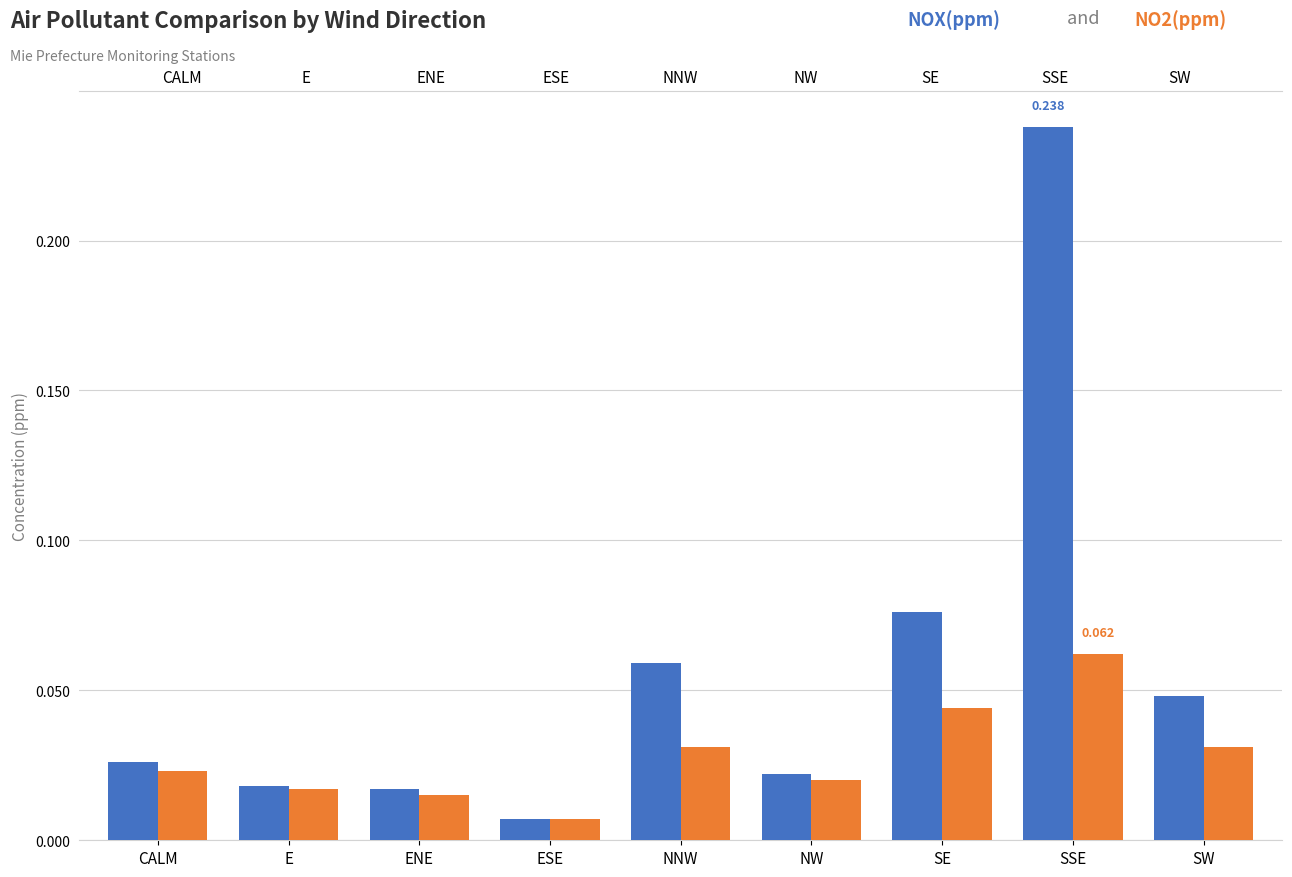

What is the total value across all series at NNW?

0.1